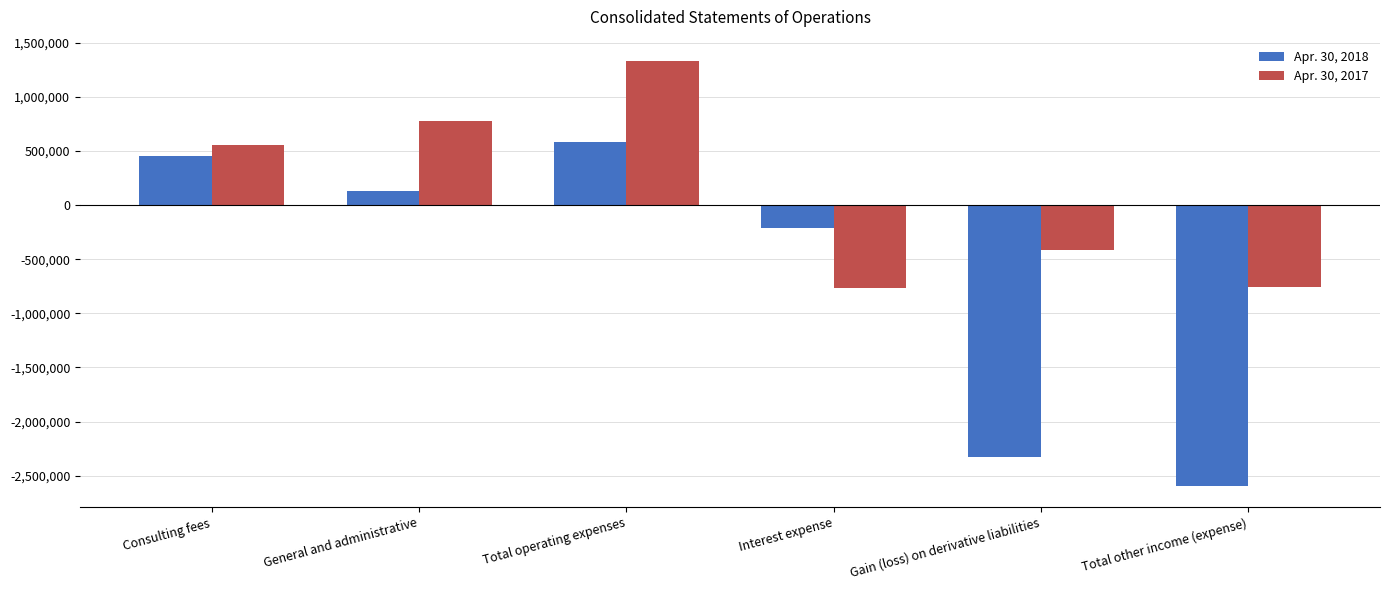

What value does the Apr. 30, 2017 series have at Total operating expenses?

1331351